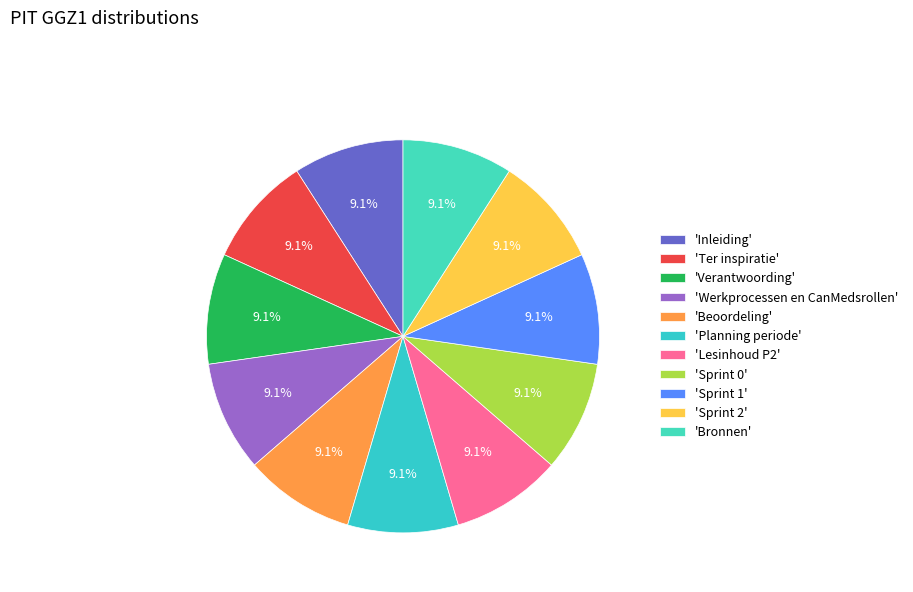

To the nearest percent, what is the average slice percentage?

9%